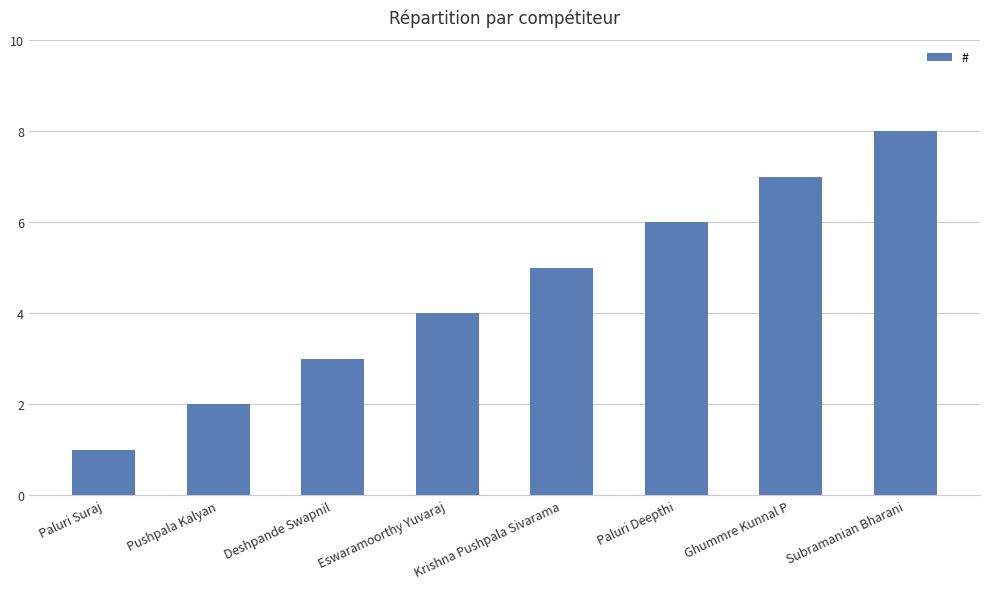

What is the difference between the second highest and second lowest values?

5